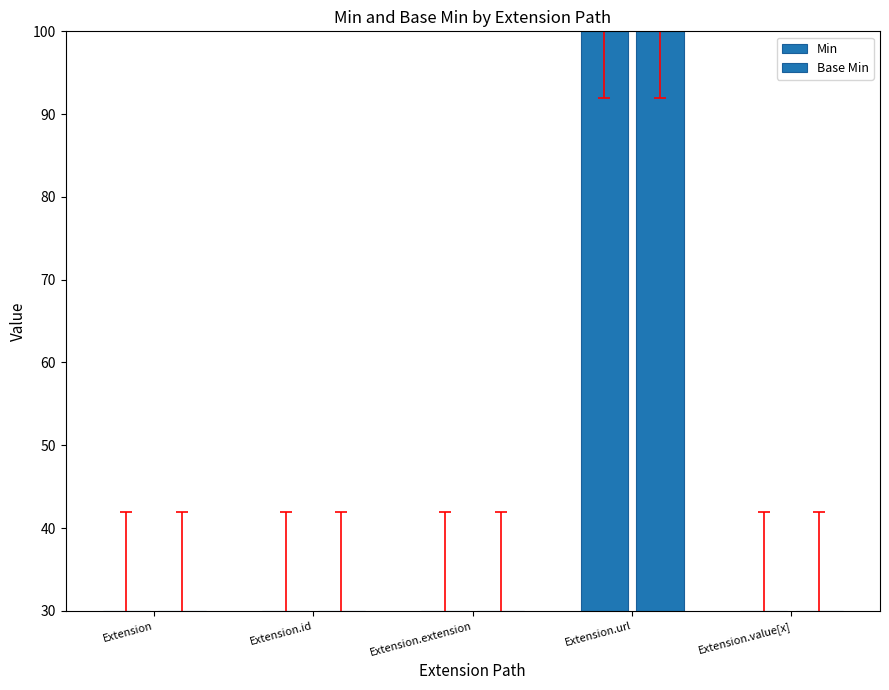

Reading left to right, transcribe all the data shown in this chart.

Min: Extension=30	Extension.id=30	Extension.extension=30	Extension.url=100	Extension.value[x]=30
Base Min: Extension=30	Extension.id=30	Extension.extension=30	Extension.url=100	Extension.value[x]=30